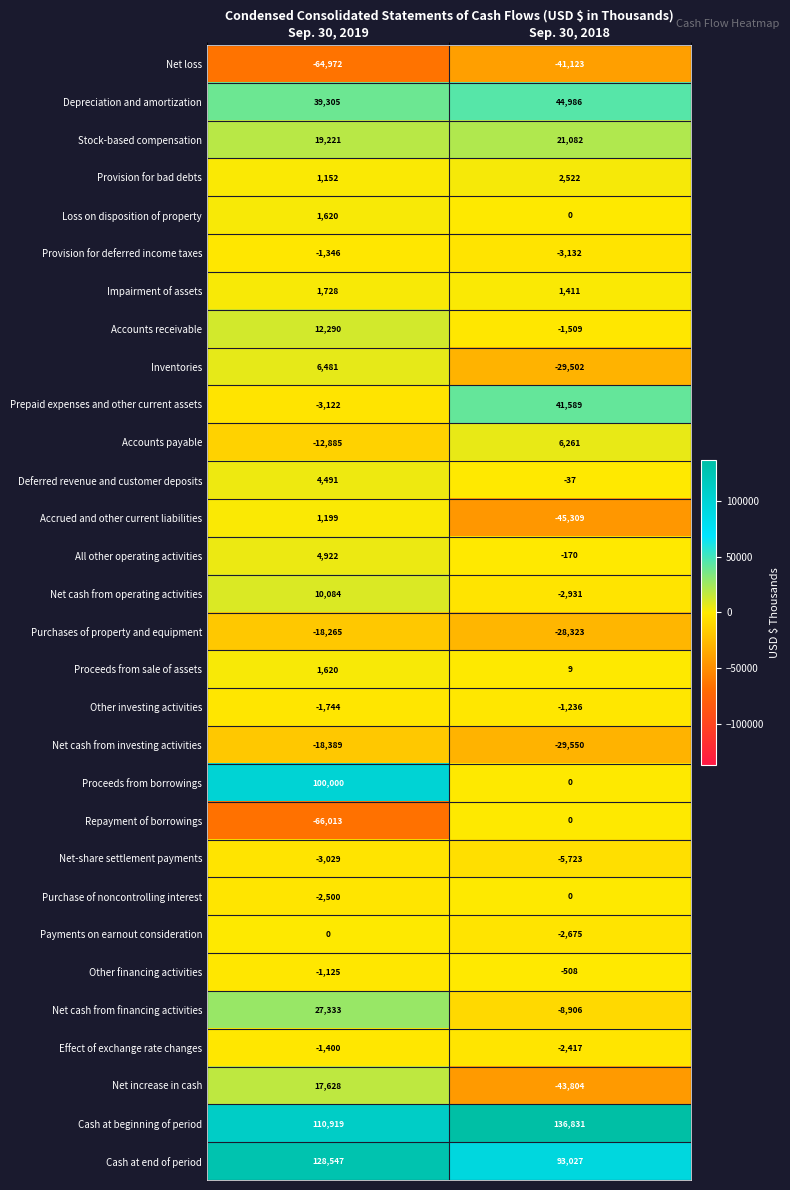

At how many categories does at least one series exceed 82444?

2